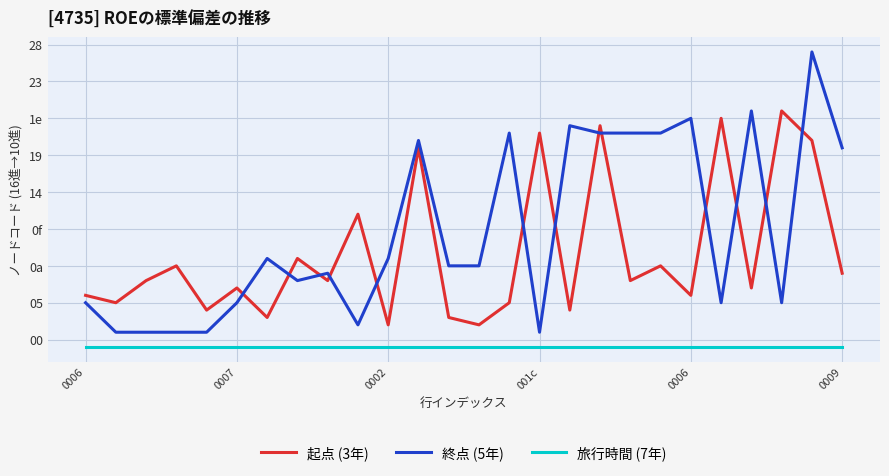

Which series has the largest total across all categories?

終点 (5年)